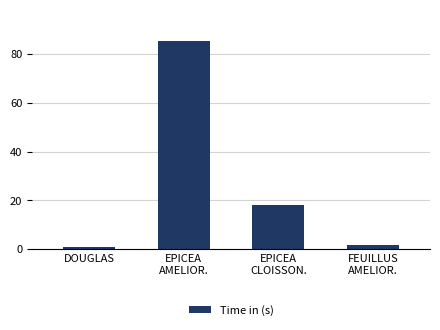

Rank the categories by value from lowest to highest.

DOUGLAS, FEUILLUS
AMELIOR., EPICEA
CLOISSON., EPICEA
AMELIOR.